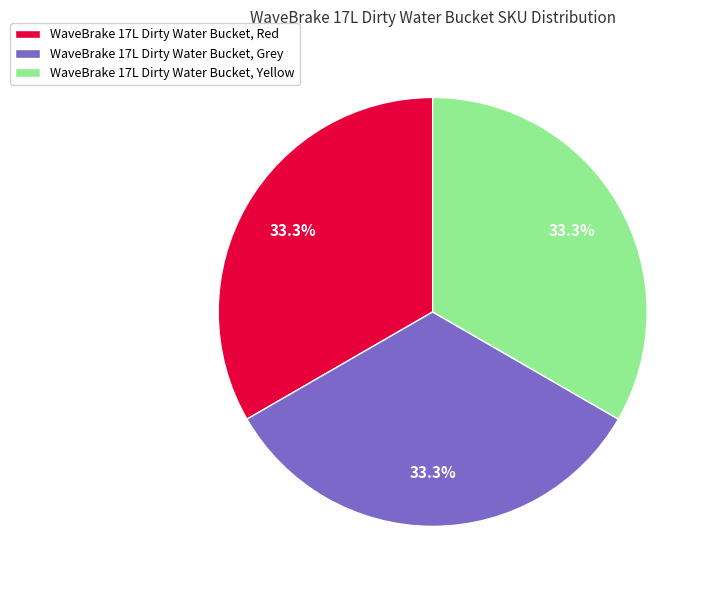

What is the ratio of the value at WaveBrake 17L Dirty Water Bucket, Grey to the value at WaveBrake 17L Dirty Water Bucket, Red?

1.0